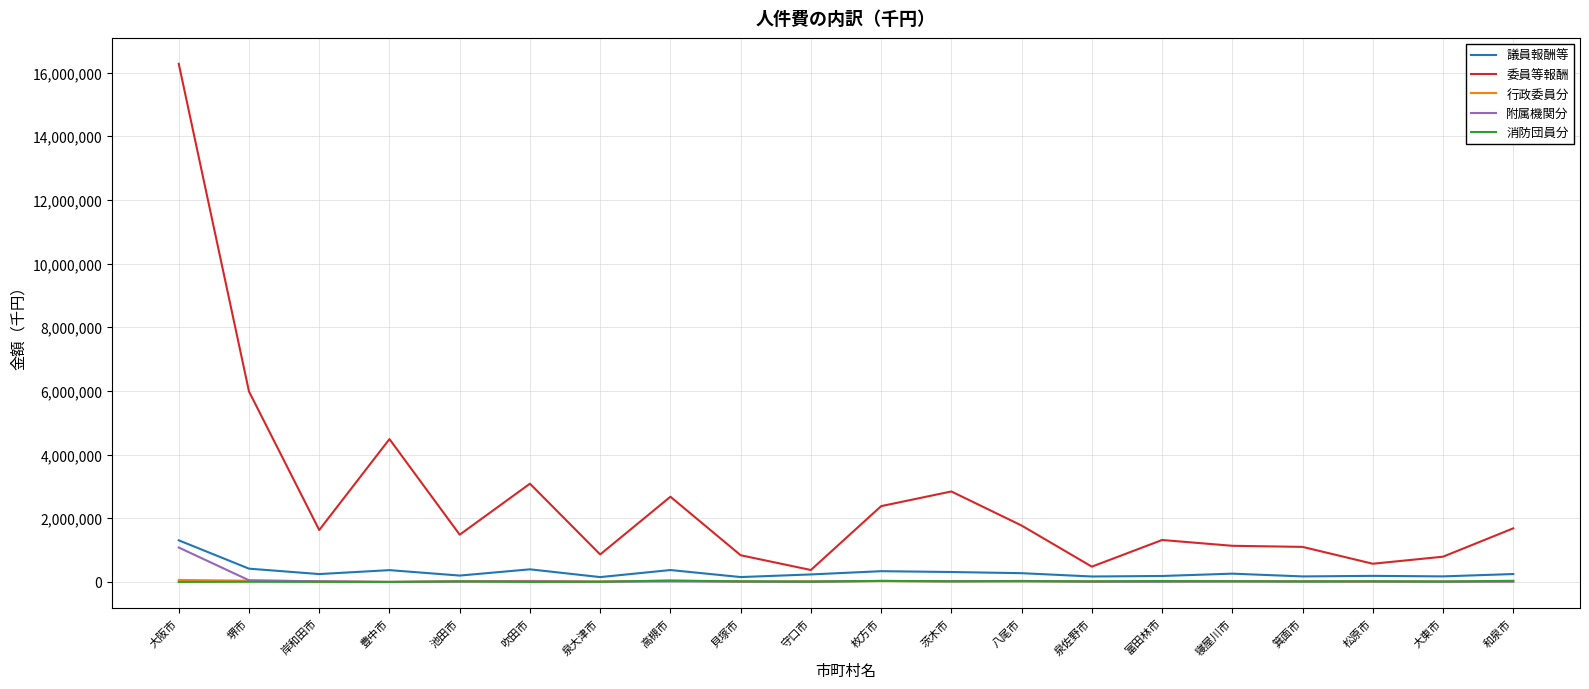

Which series changed the most between 岸和田市 and 箕面市?

委員等報酬